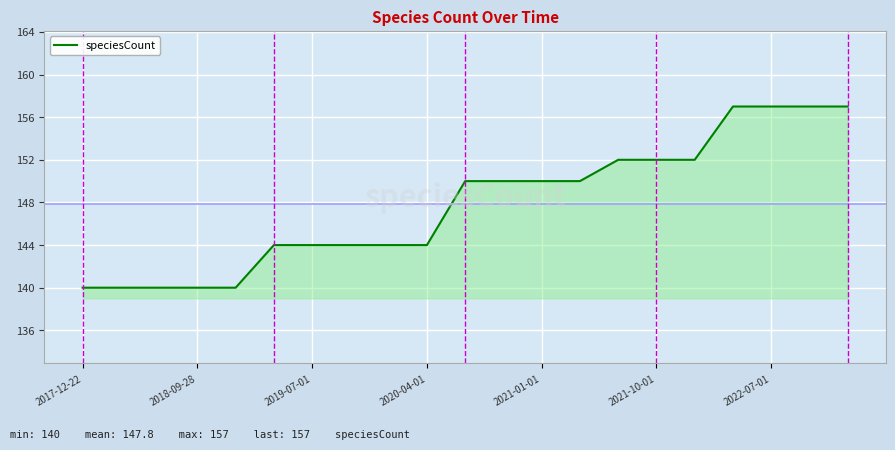

What is the minimum value shown in the chart?

140